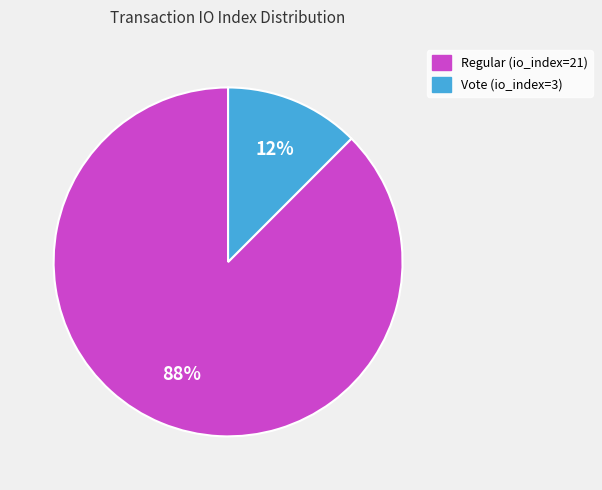

What is the ratio of the value at Vote (io_index=3) to the value at Regular (io_index=21)?

0.1